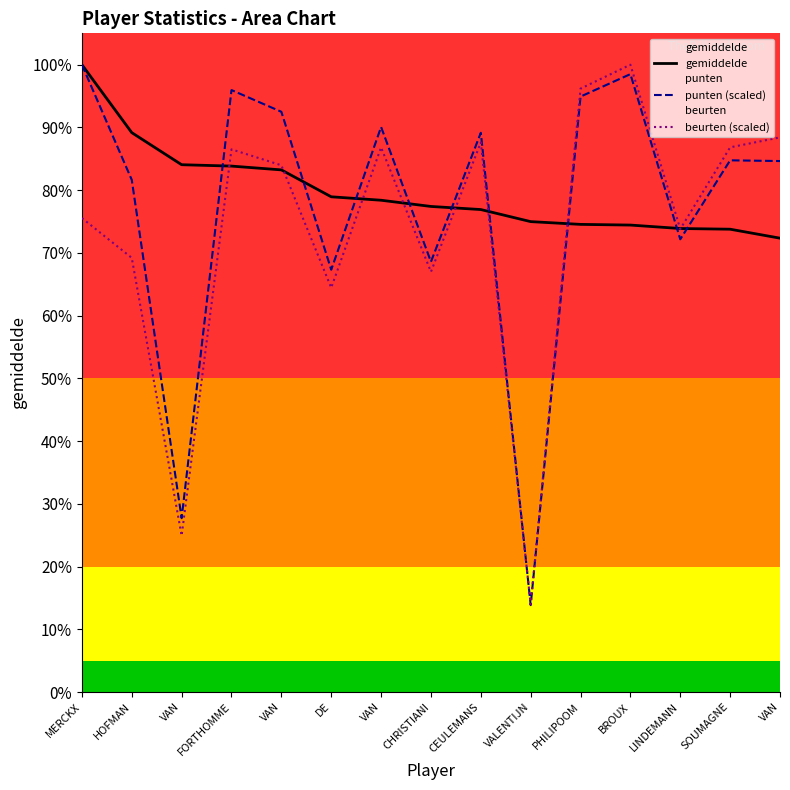

At how many categories does at least one series exceed 0?

15